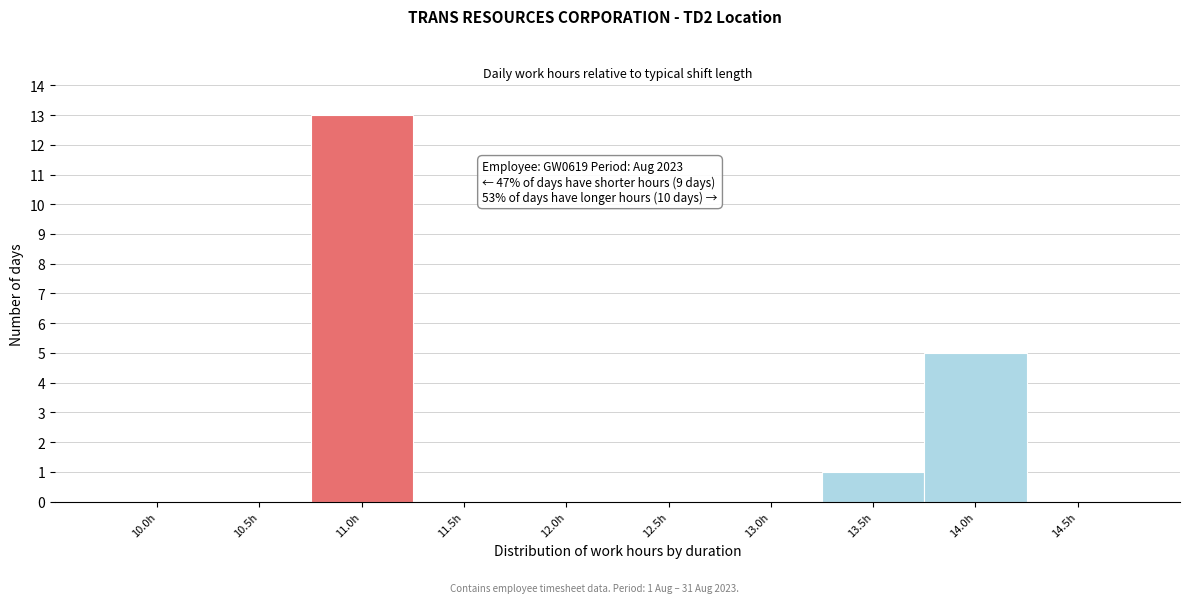

Reading left to right, list all the values displayed in this chart.

10.0h=0	10.5h=0	11.0h=13	11.5h=0	12.0h=0	12.5h=0	13.0h=0	13.5h=1	14.0h=5	14.5h=0